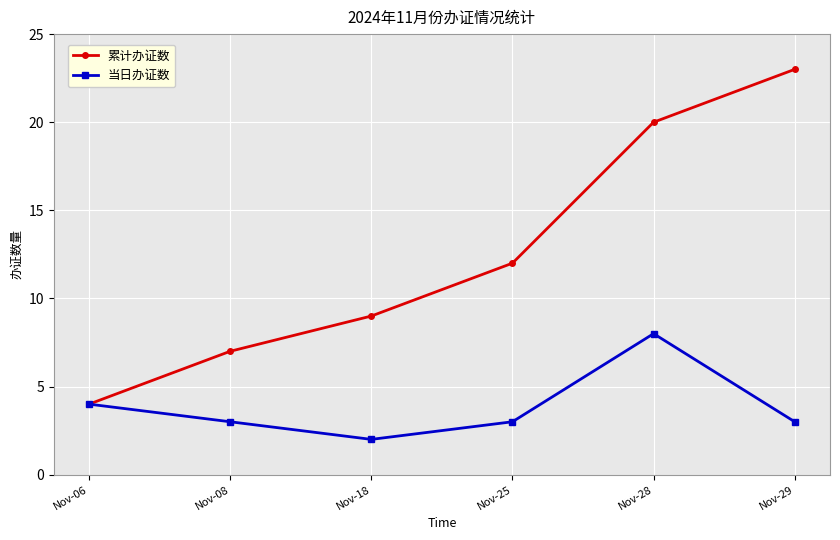

What is the value of the 当日办证数 point at the 4th from the left?

3